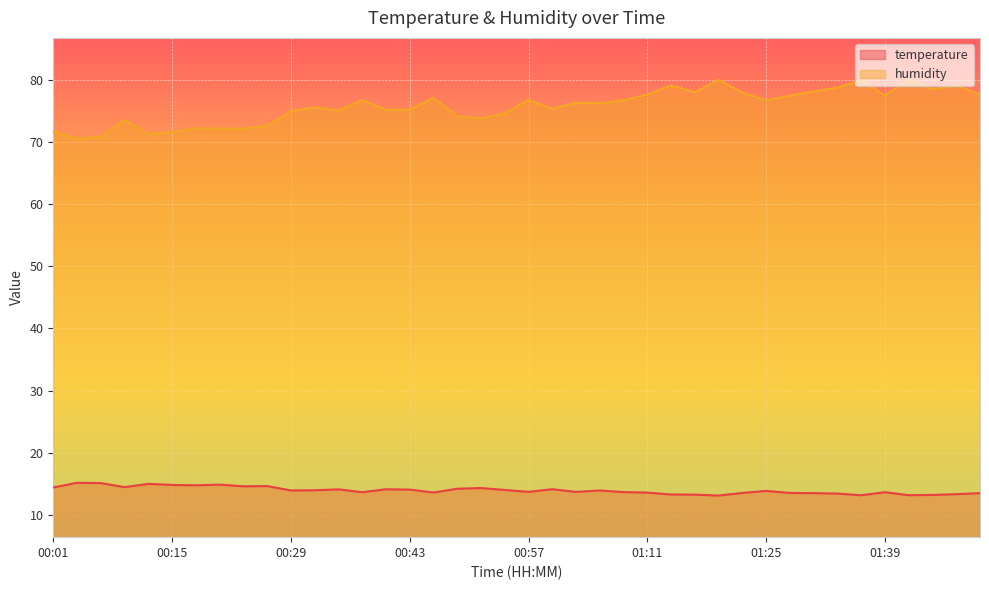

At which label is temperature closest to 14?

00:54